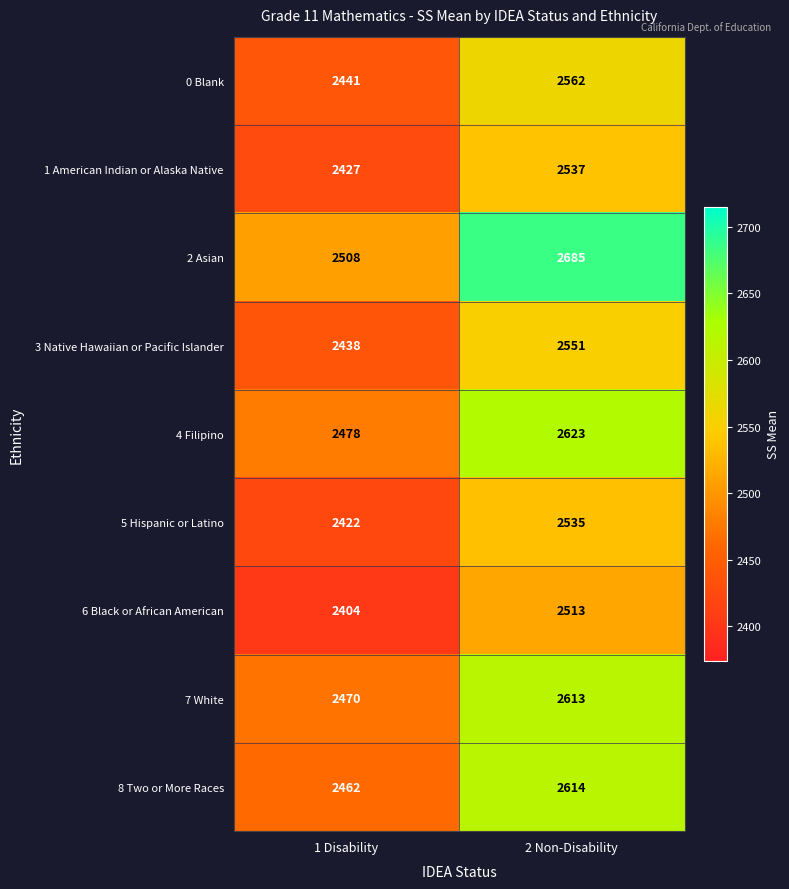

What is the total value across all series at 1 Disability?

22050